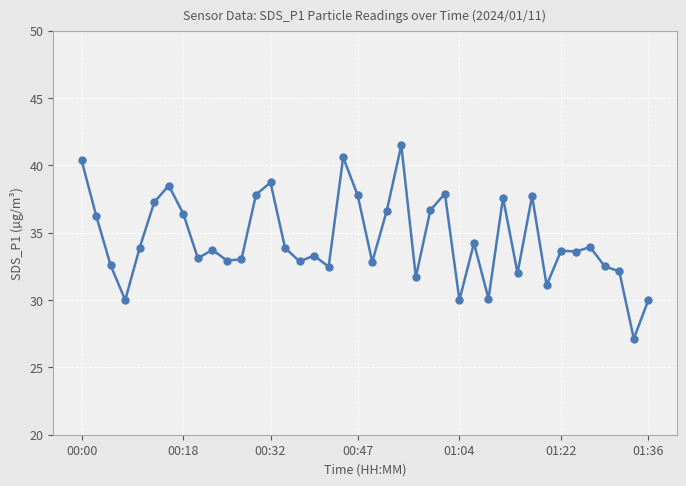

What is the minimum value shown in the chart?

27.1